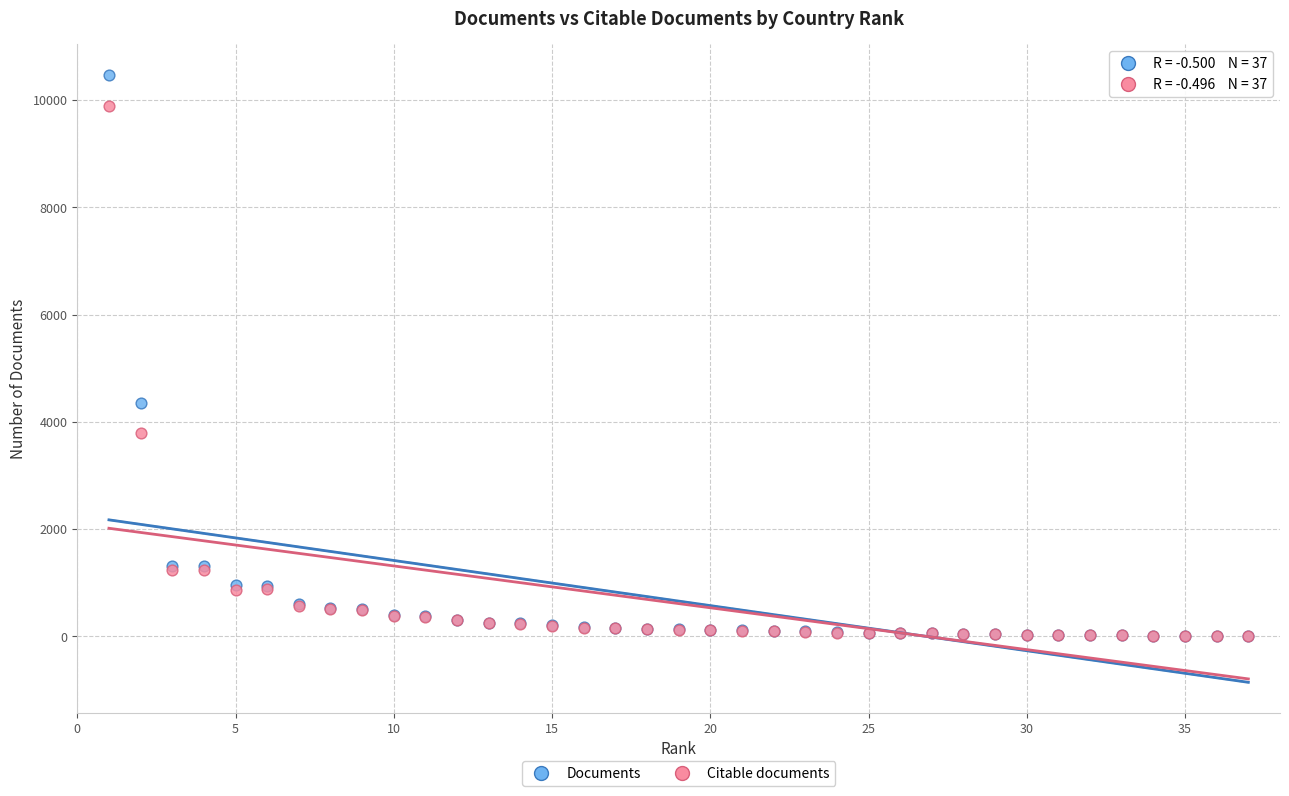

In the Documents series, what Y value is closest to 5238?

4343